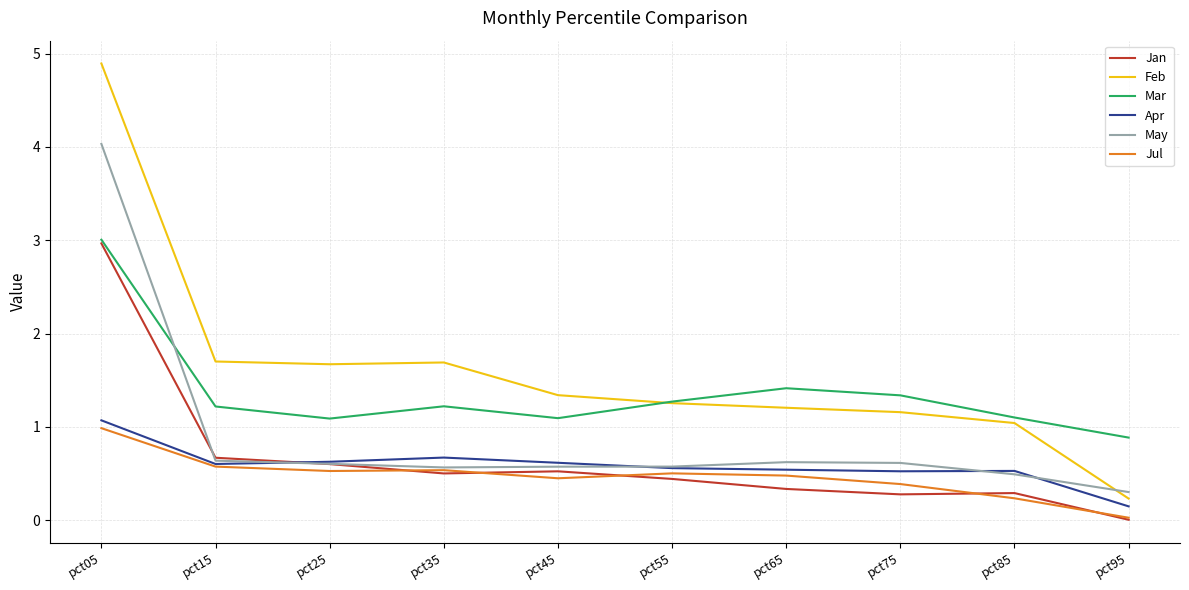

What value does the May series have at pct75?

0.6